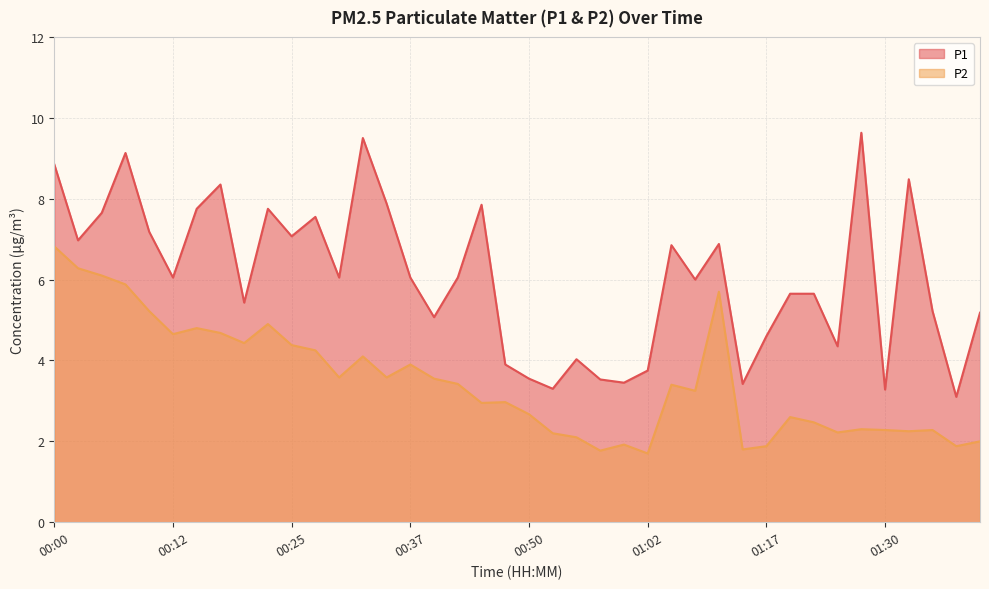

Which series has the largest total across all categories?

P1